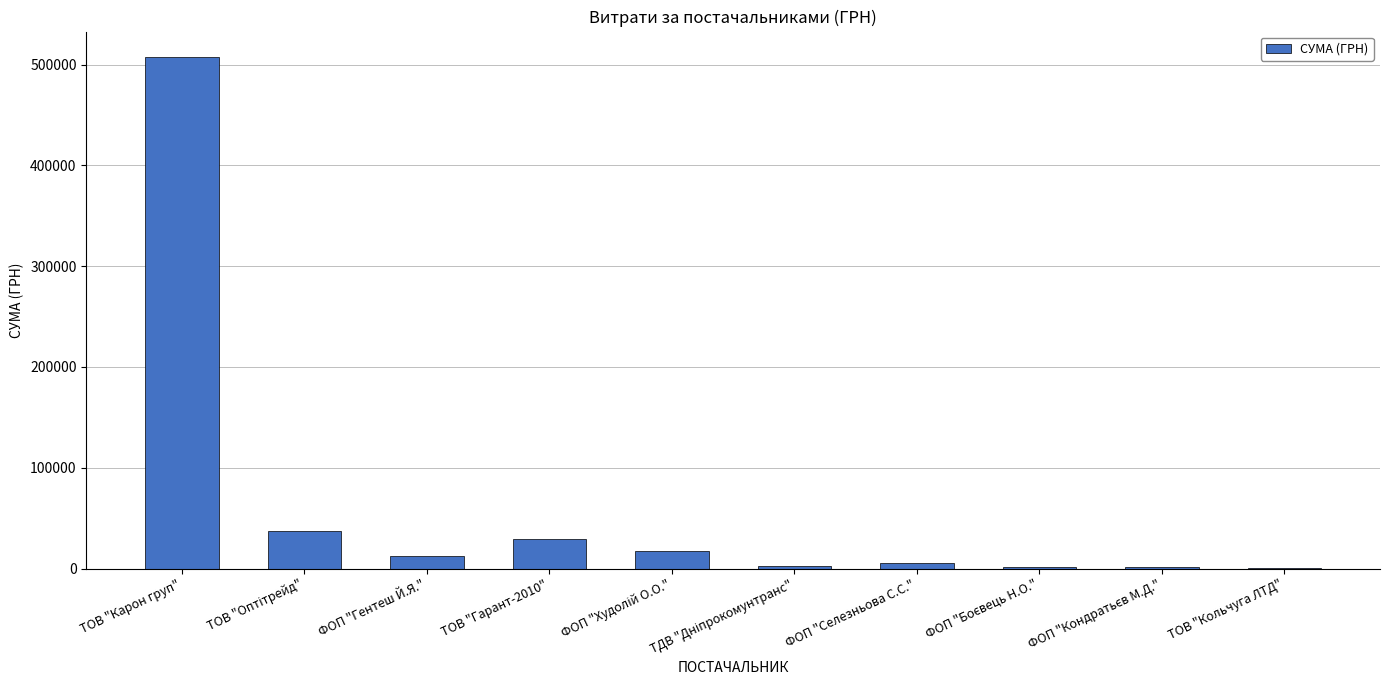

What is the greatest value displayed?

507370.3